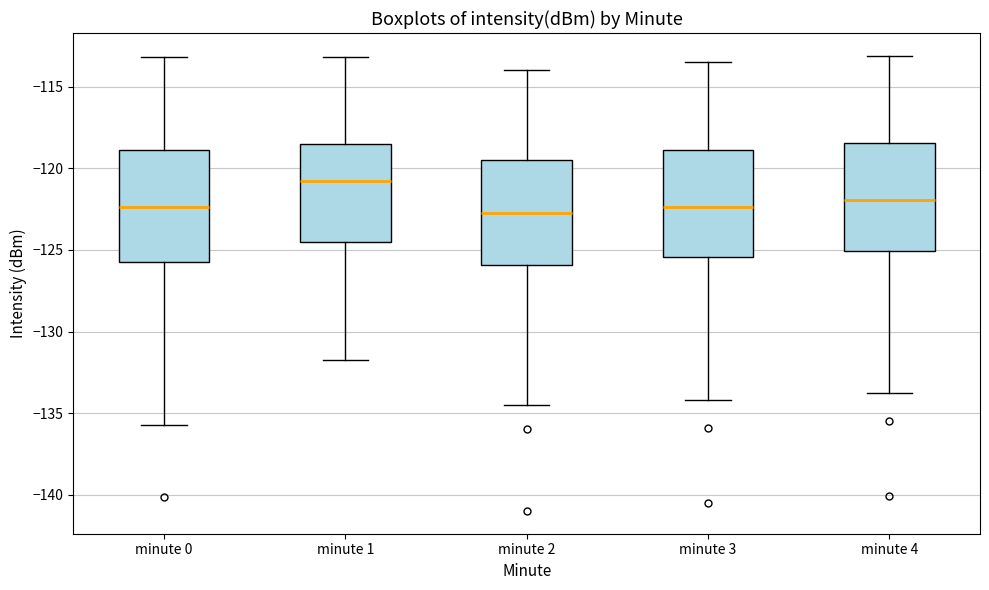

Reading left to right, read every box against the y-axis: the position of its median line, the range the box covers, and the ends of its whiskers. The values are not printed on the chart, so give them approximately, as read against the axis.

minute 0: median -122.5, box -125.5 to -119.0, whiskers -135.5 to -113.0
minute 1: median -121.0, box -124.5 to -118.5, whiskers -131.5 to -113.0
minute 2: median -122.5, box -126.0 to -119.5, whiskers -134.5 to -114.0
minute 3: median -122.5, box -125.5 to -119.0, whiskers -134.0 to -113.5
minute 4: median -122.0, box -125.0 to -118.5, whiskers -134.0 to -113.0